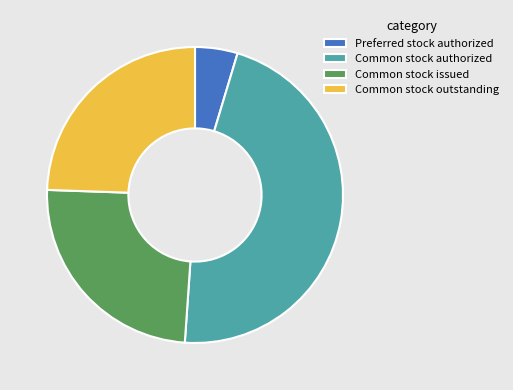

Approximately how many times larger is the value at Common stock issued compared to Preferred stock authorized?

5.3